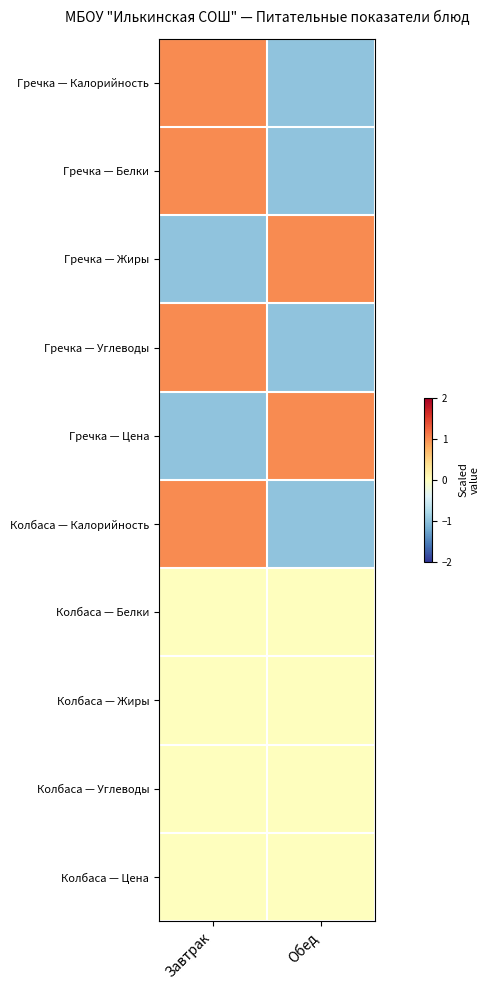

Which has a higher value, Завтрак or Обед?

Завтрак